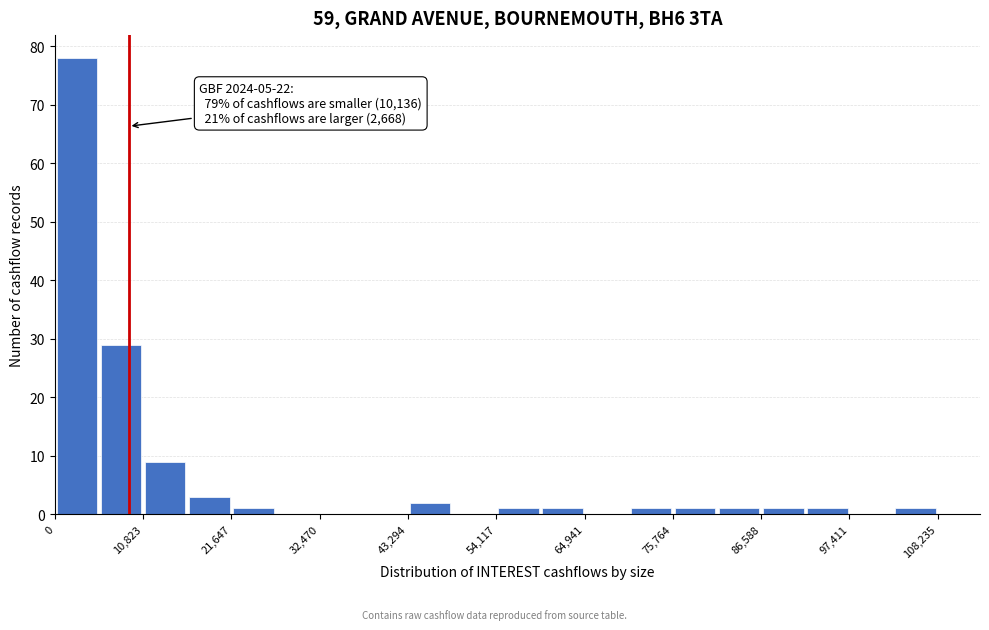

Read against the x-axis, roughly where is the centre of the tallest bar?

2000